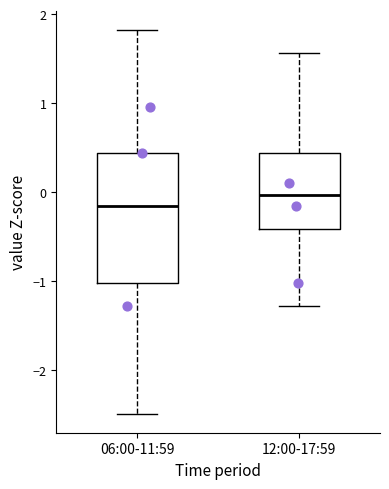

Reading left to right, read every box against the y-axis: the position of its median line, the range the box covers, and the ends of its whiskers. The values are not printed on the chart, so give them approximately, as read against the axis.

06:00-11:59: median -0.2, box -1.0 to 0.4, whiskers -2.5 to 1.8
12:00-17:59: median 0.0, box -0.4 to 0.4, whiskers -1.3 to 1.6